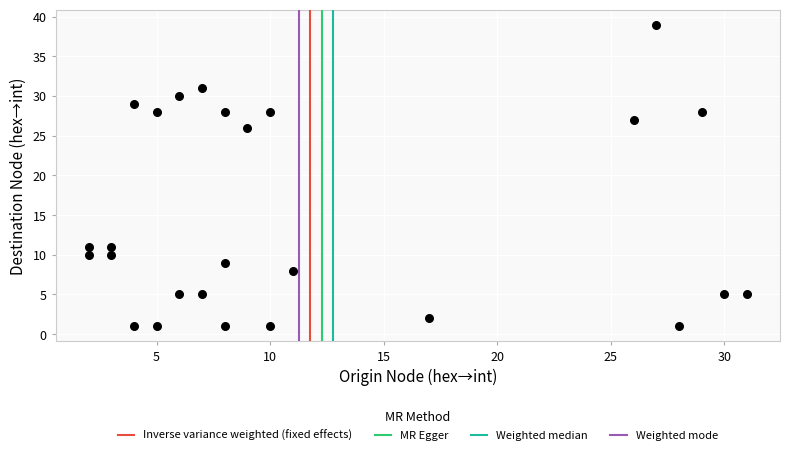

What is the range of X values (max minus min)?

29